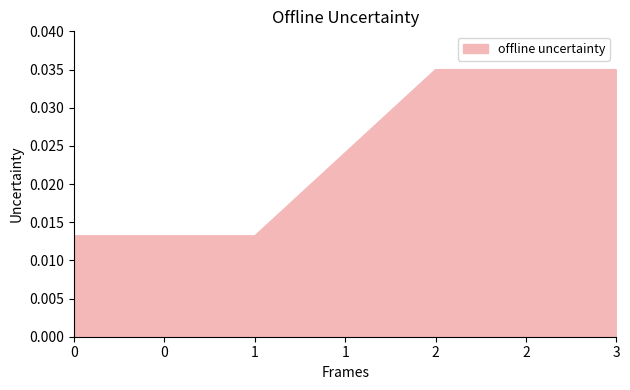

Count the values in the range 0 to 1.

4